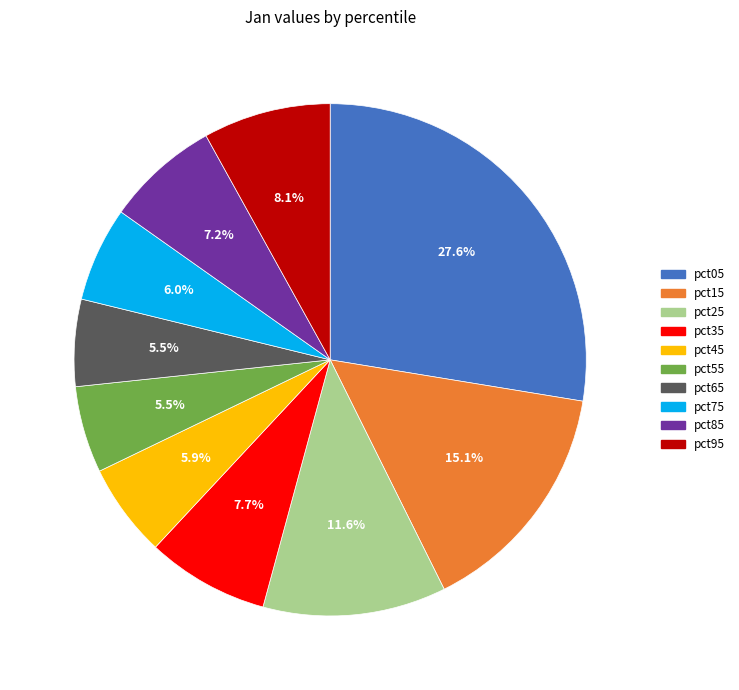

Which category has the biggest portion of the pie?

pct05